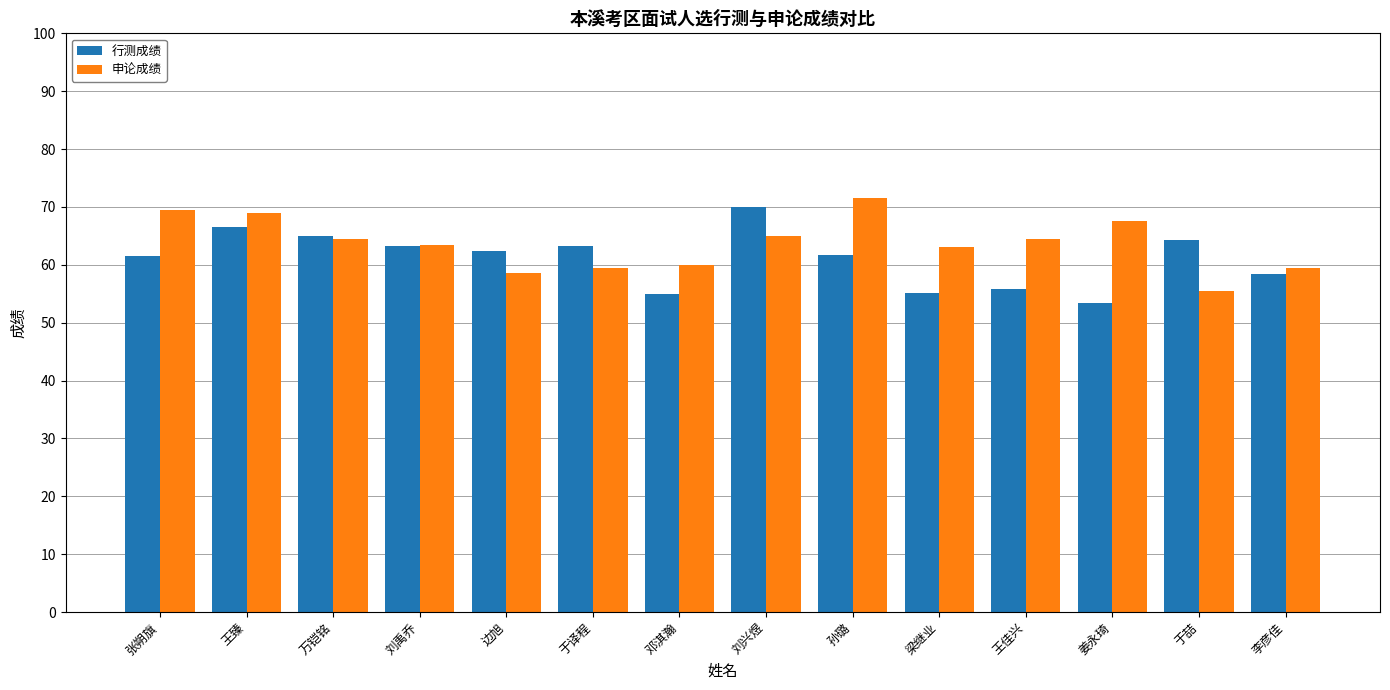

How many distinct data groups are displayed?

2